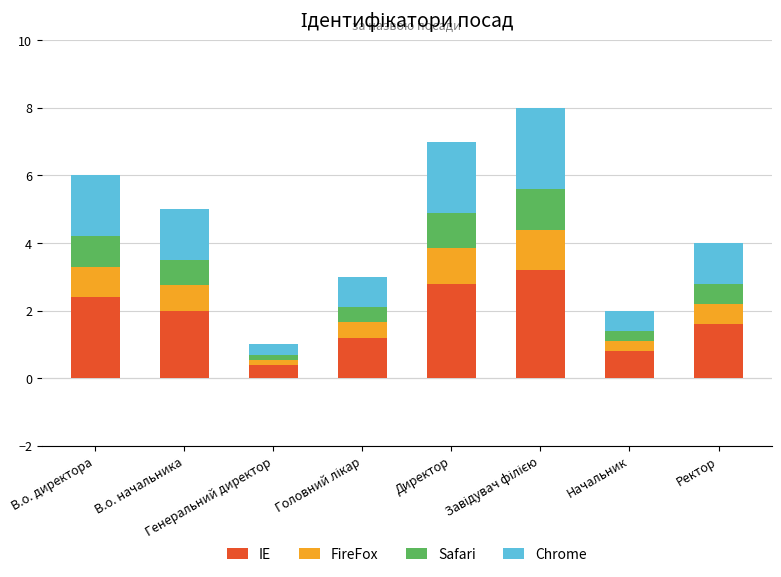

What is the lowest value of the IE series?

0.4